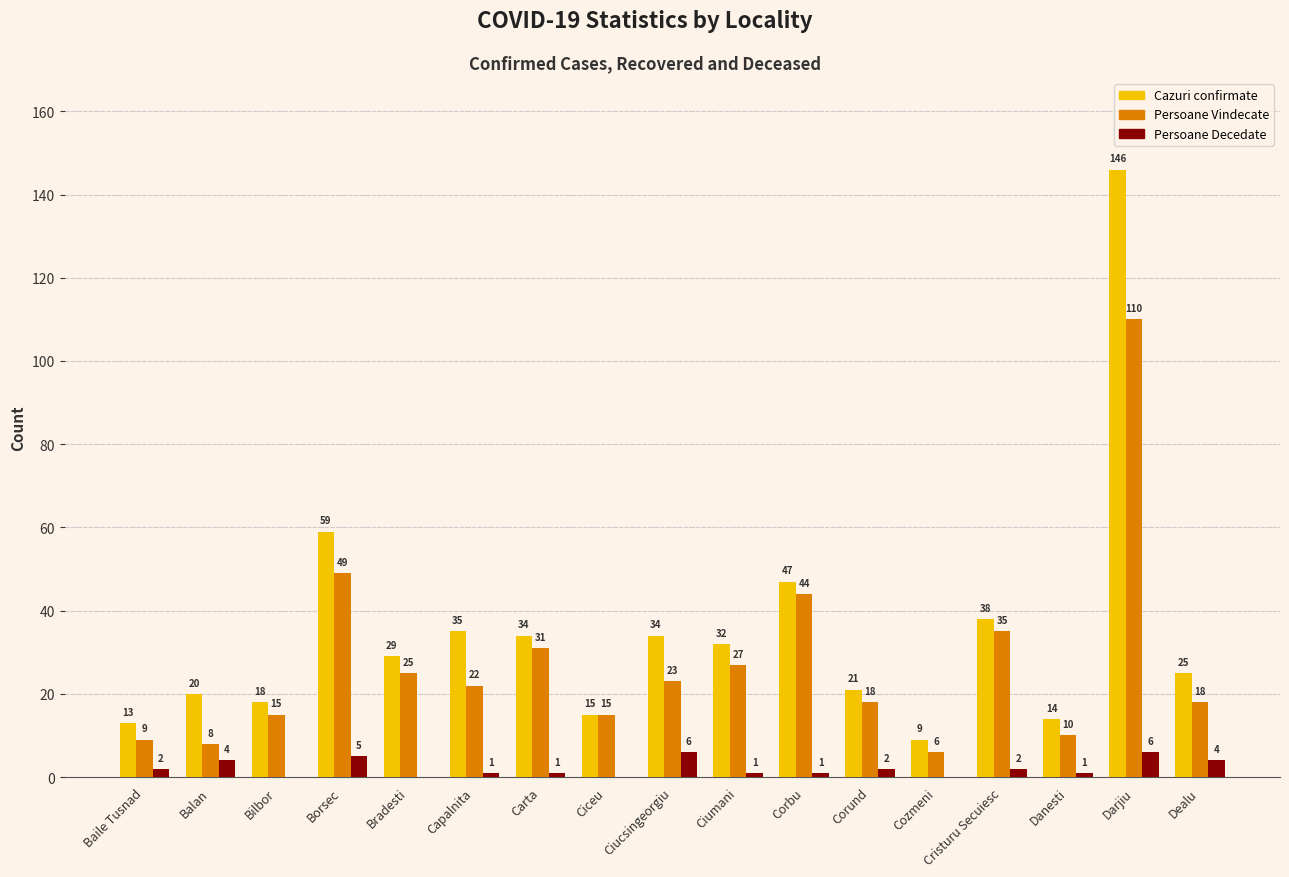

What is the highest value of the Persoane Decedate series?

6